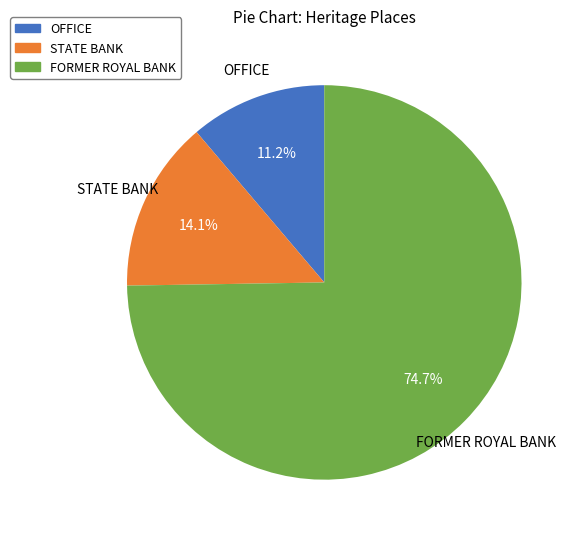

Which slice is the smallest?

OFFICE